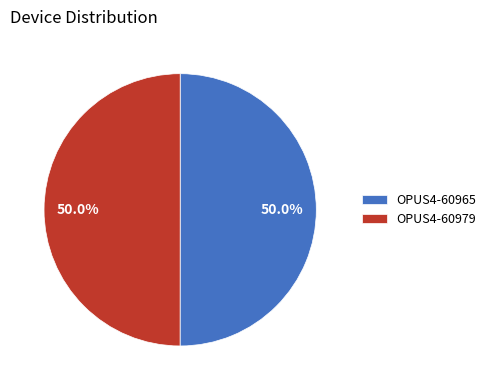

What percentage is the OPUS4-60965 slice, to the nearest percent?

50%